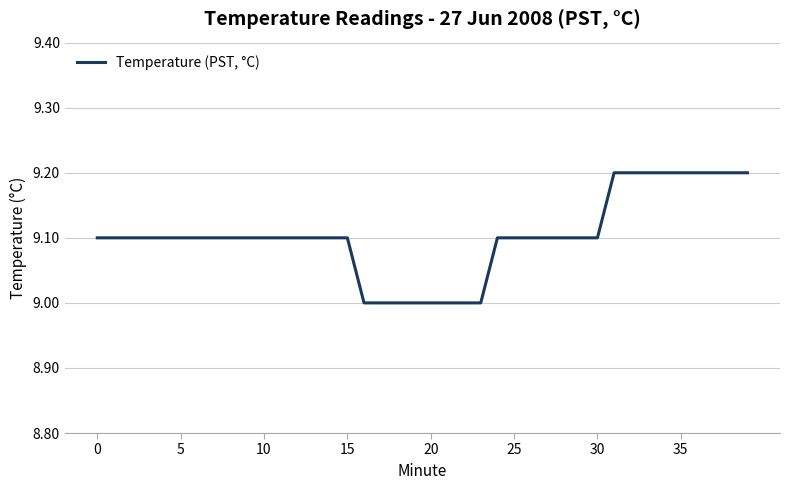

What is the maximum value shown in the chart?

9.2